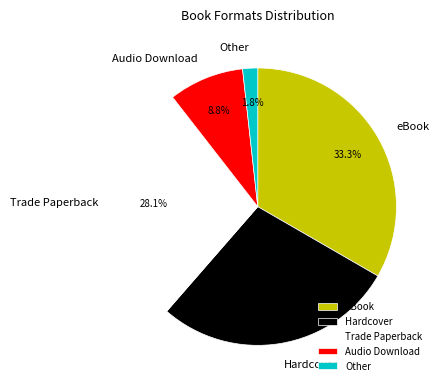

The Audio Download slice represents 9% of the pie. True or false?

True